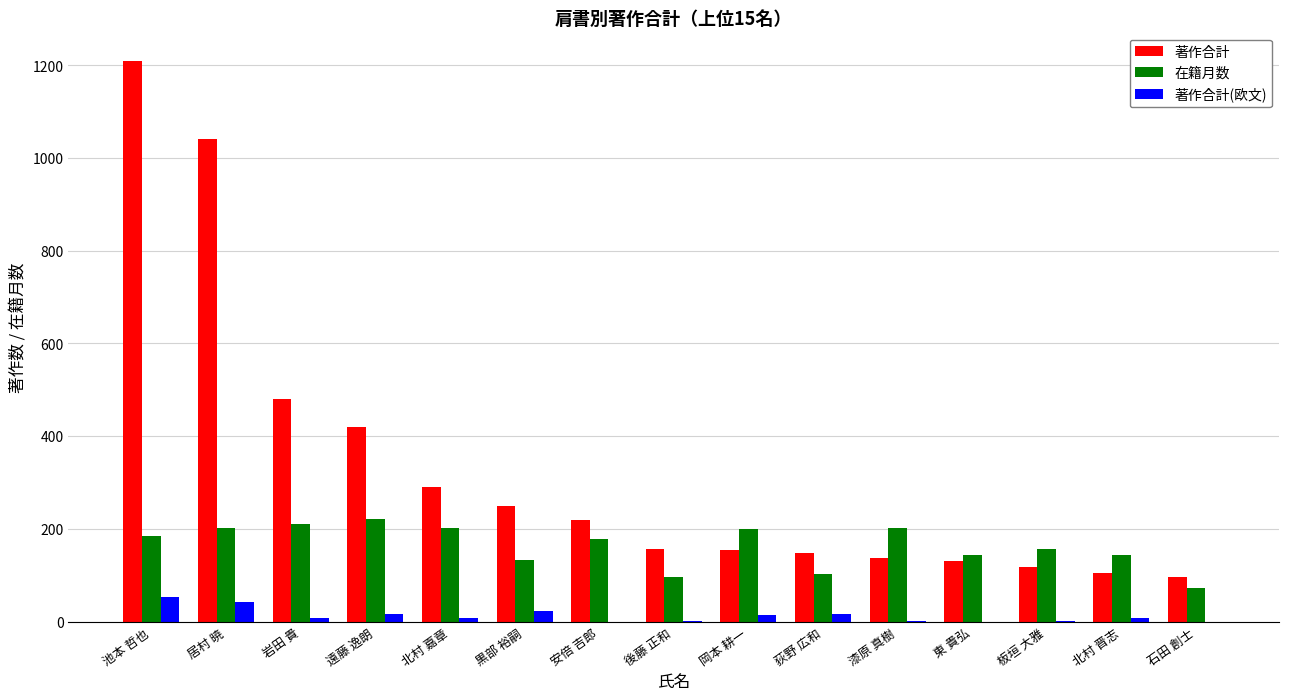

What is the sum of all 著作合計(欧文) values?

192